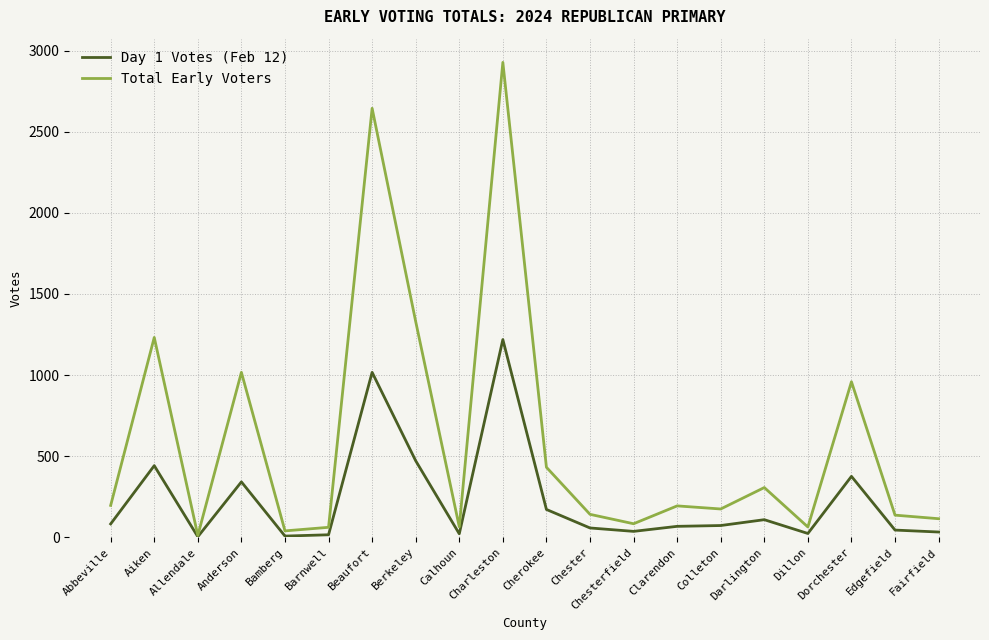

In Day 1 Votes (Feb 12), how many points are higher than both neighbors (excluding endpoints)?

6